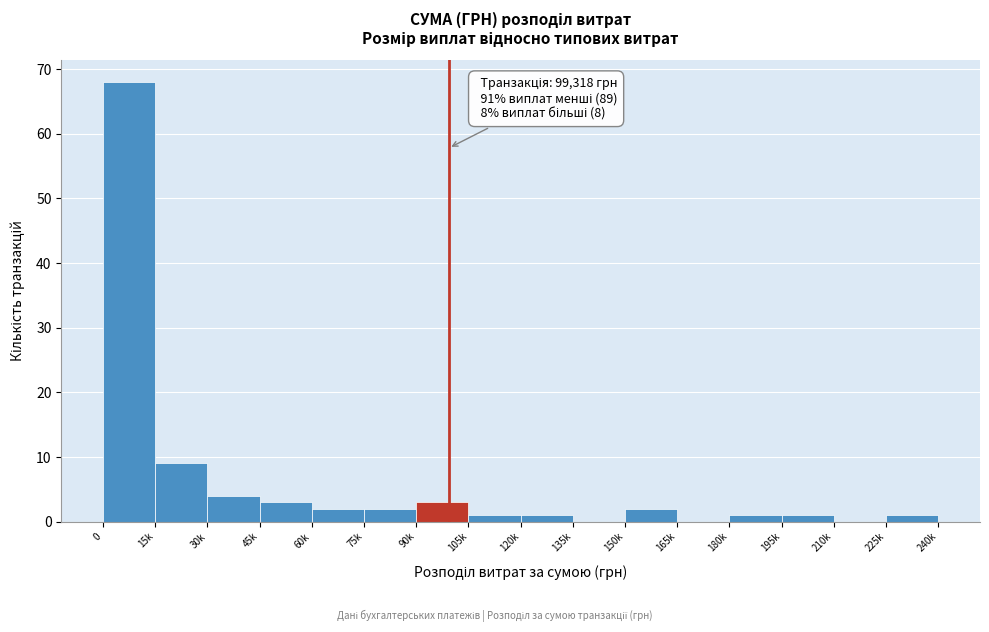

Reading left to right, what are all the values shown in this chart?

0=68	15k=9	30k=4	45k=3	60k=2	75k=2	90k=3	105k=1	120k=1	135k=0	150k=2	165k=0	180k=1	195k=1	210k=0	225k=1